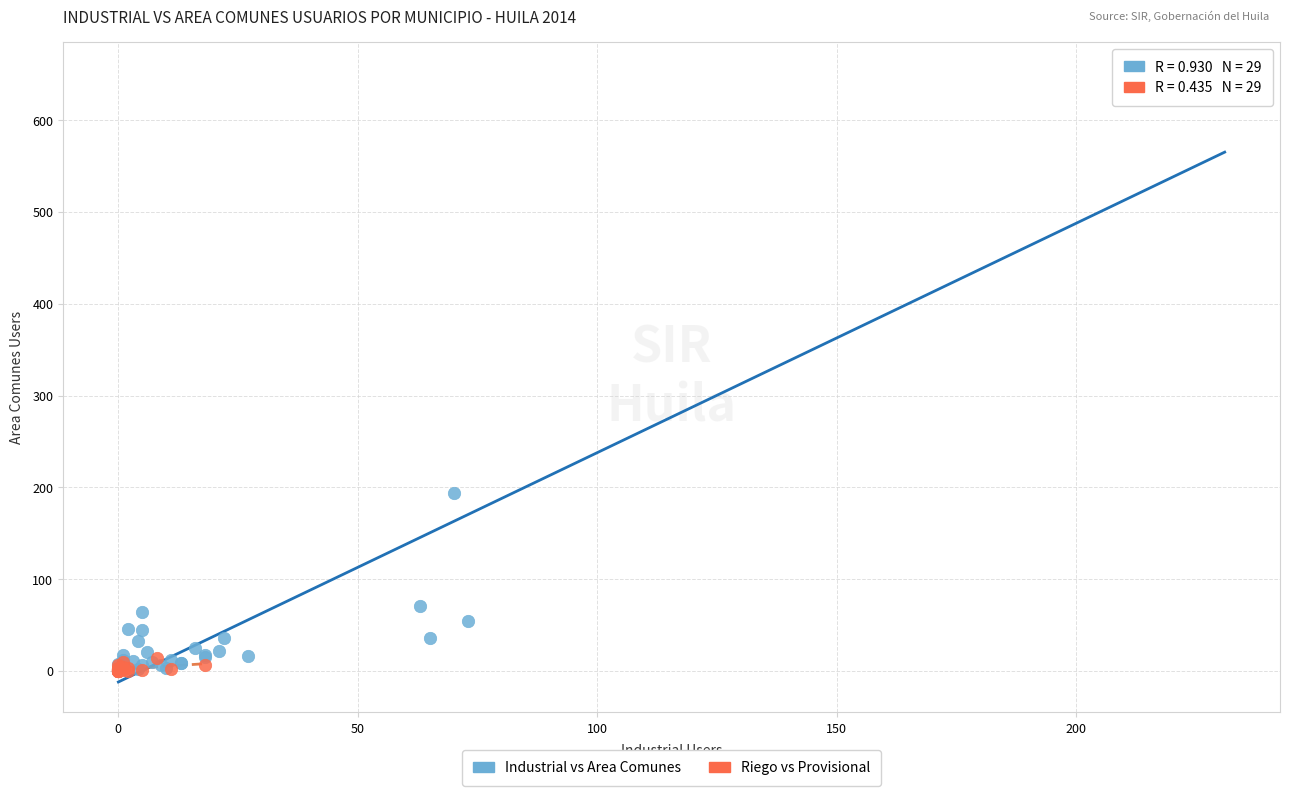

Which series has the largest Y range (max minus min)?

Industrial vs Area Comunes